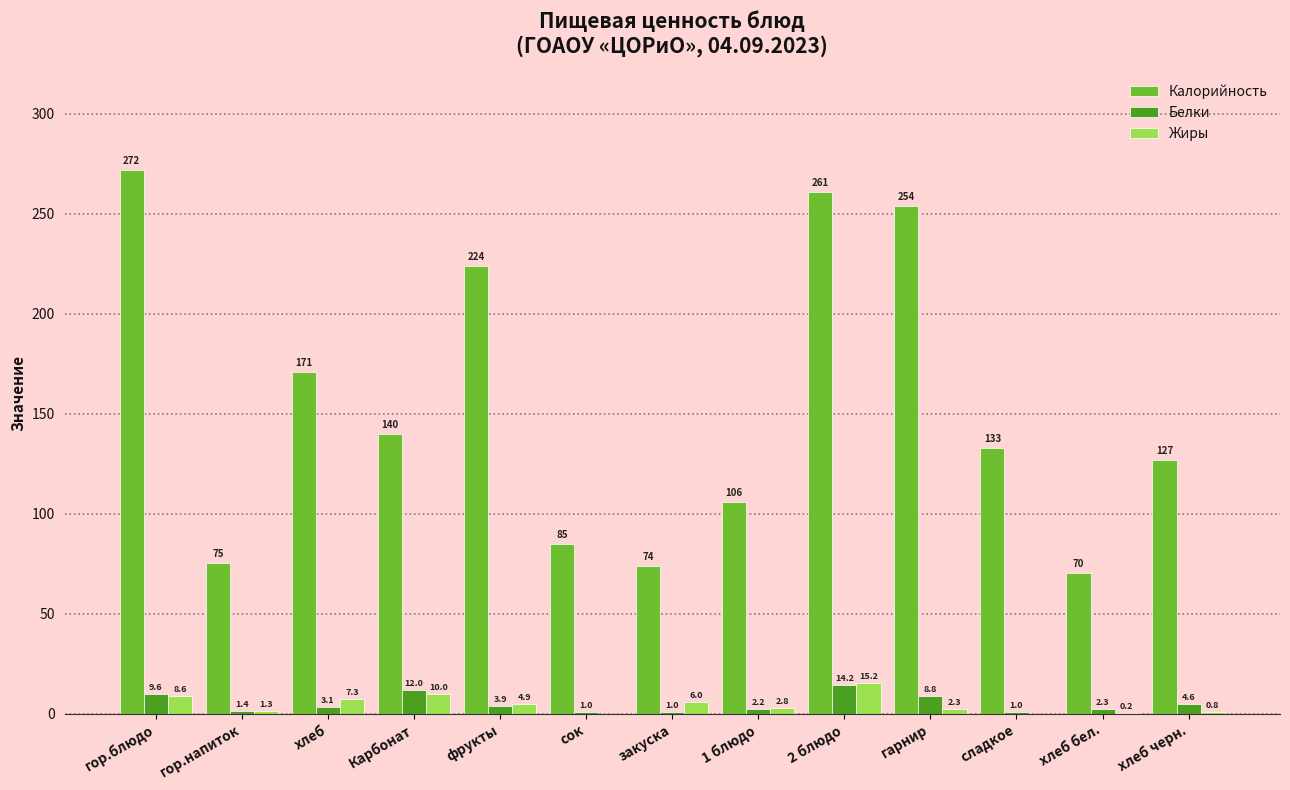

Is the value of Жиры at хлеб черн. greater than the value of Белки at хлеб бел.?

No